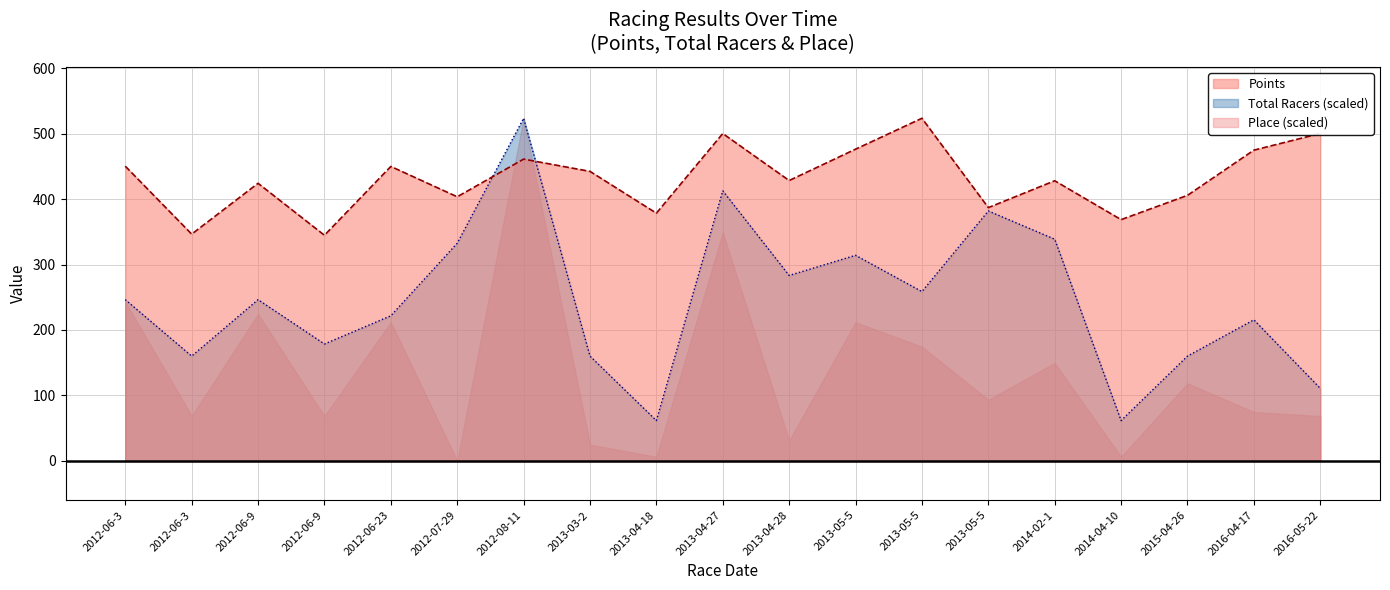

How many data points in Points are less than 428?

9